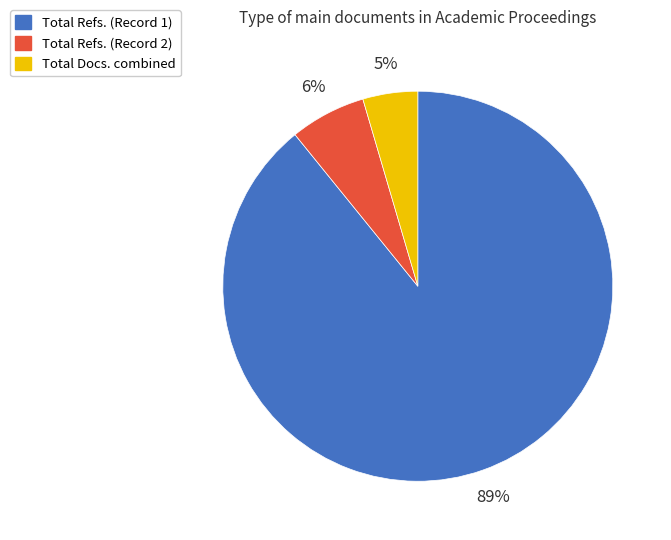

What percentage is the Total Docs. combined slice, to the nearest percent?

5%